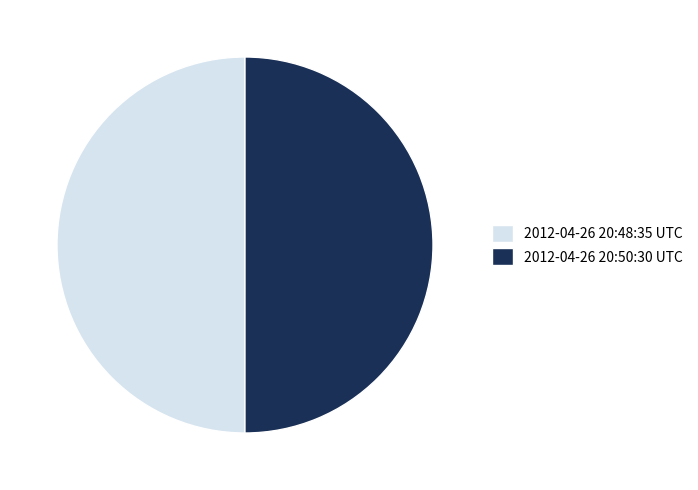

The 2012-04-26 20:50:30 UTC slice represents 50% of the pie. True or false?

True